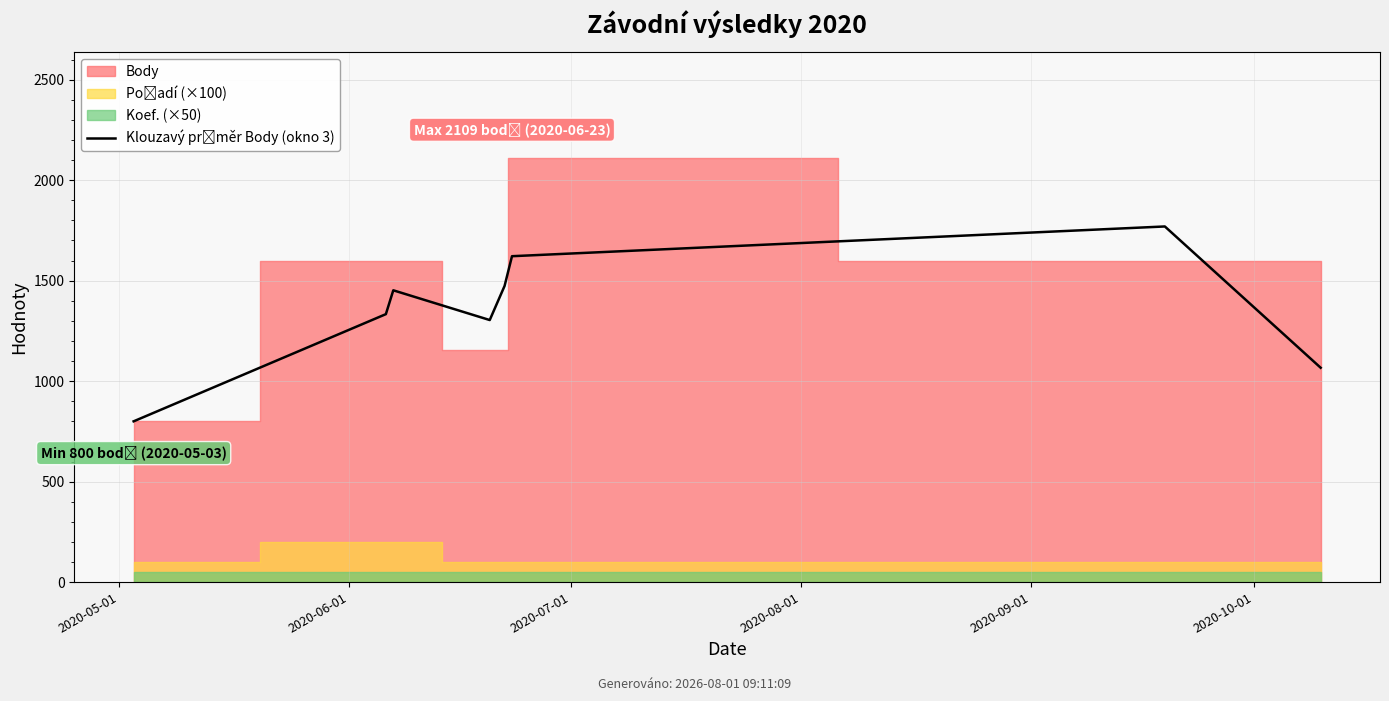

Read the value at 2020-05-01.

800.0